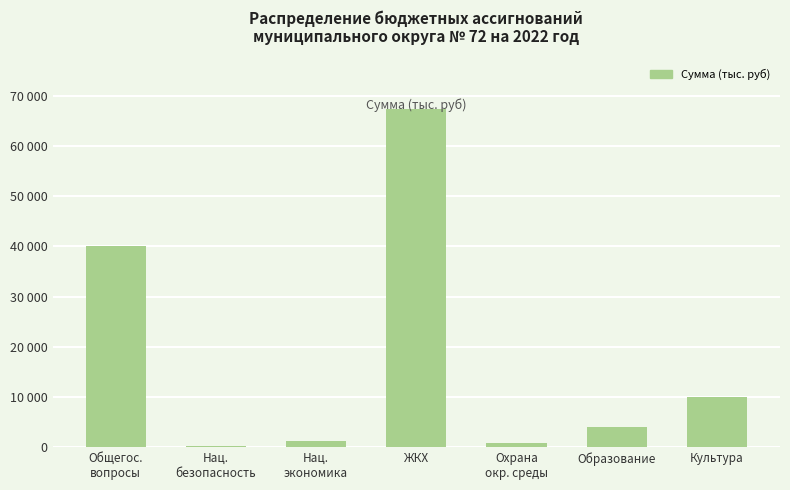

The chart shows a value of 2178.4 at Нац.
экономика. True or false?

False